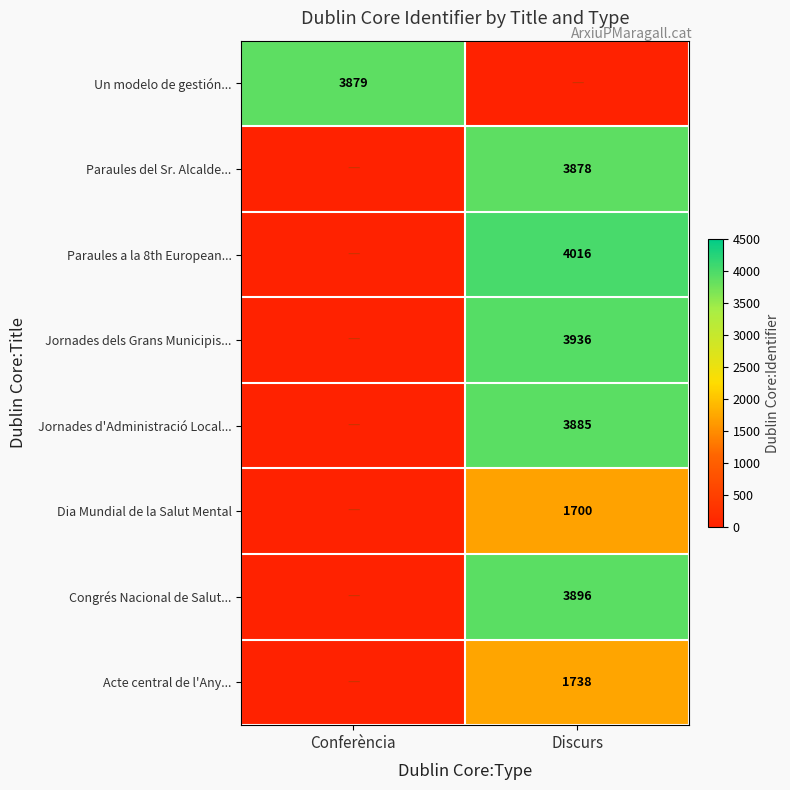

Is the value of Acte central de l'Any... at Discurs greater than the value of Jornades d'Administració Local... at Discurs?

No